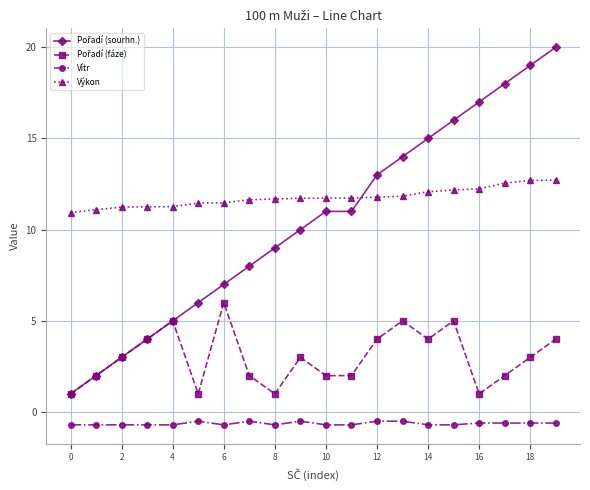

What is the minimum value for Výkon?

10.9